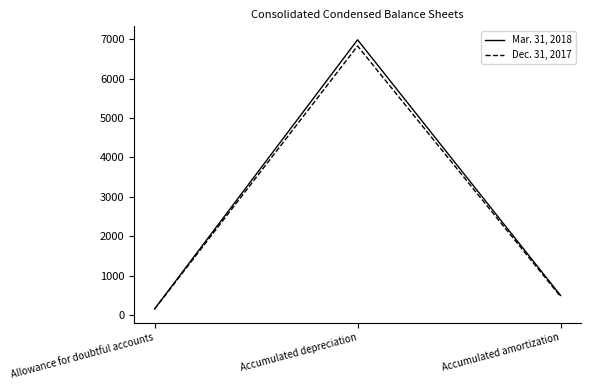

What is the greatest value displayed?

6982